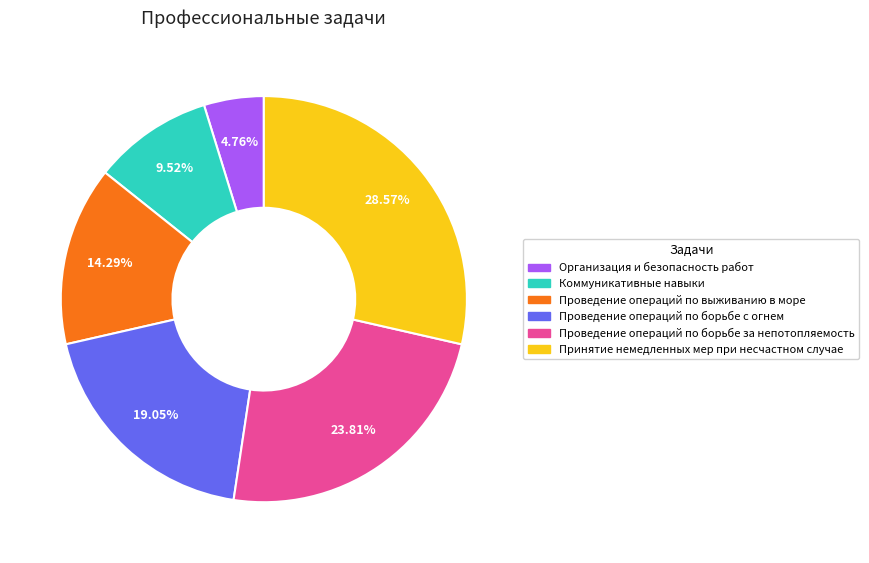

Is there any slice that represents more than half of the pie?

No